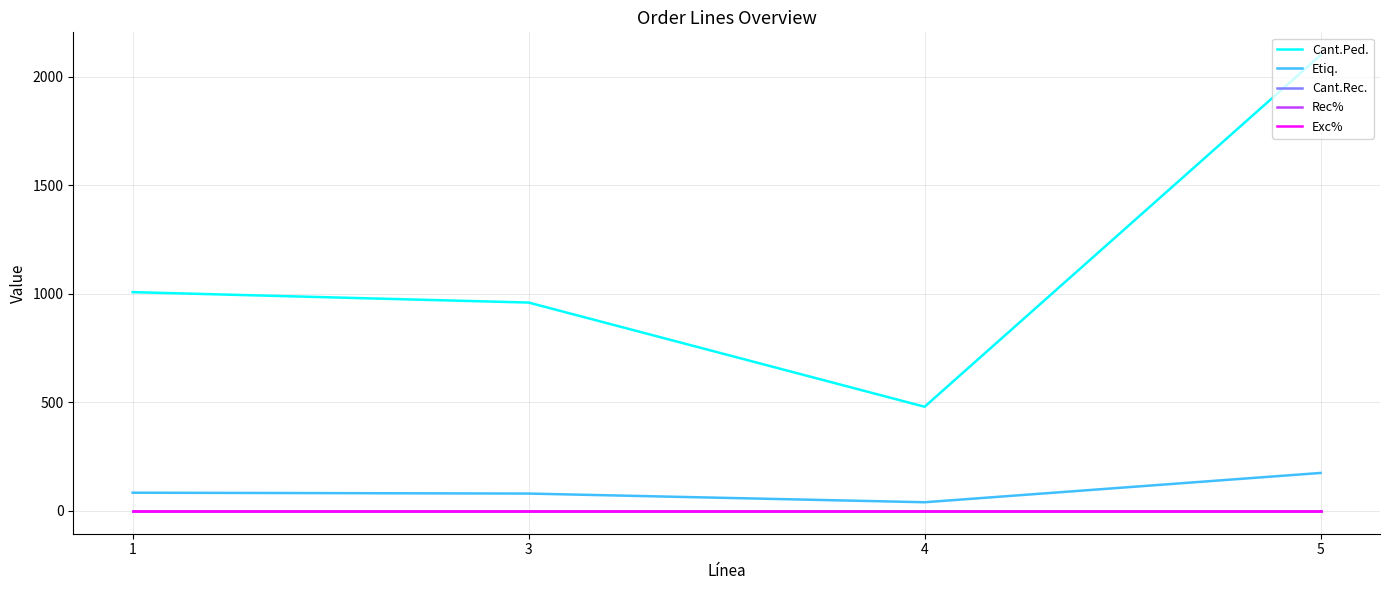

Does the chart have visible grid lines?

Yes